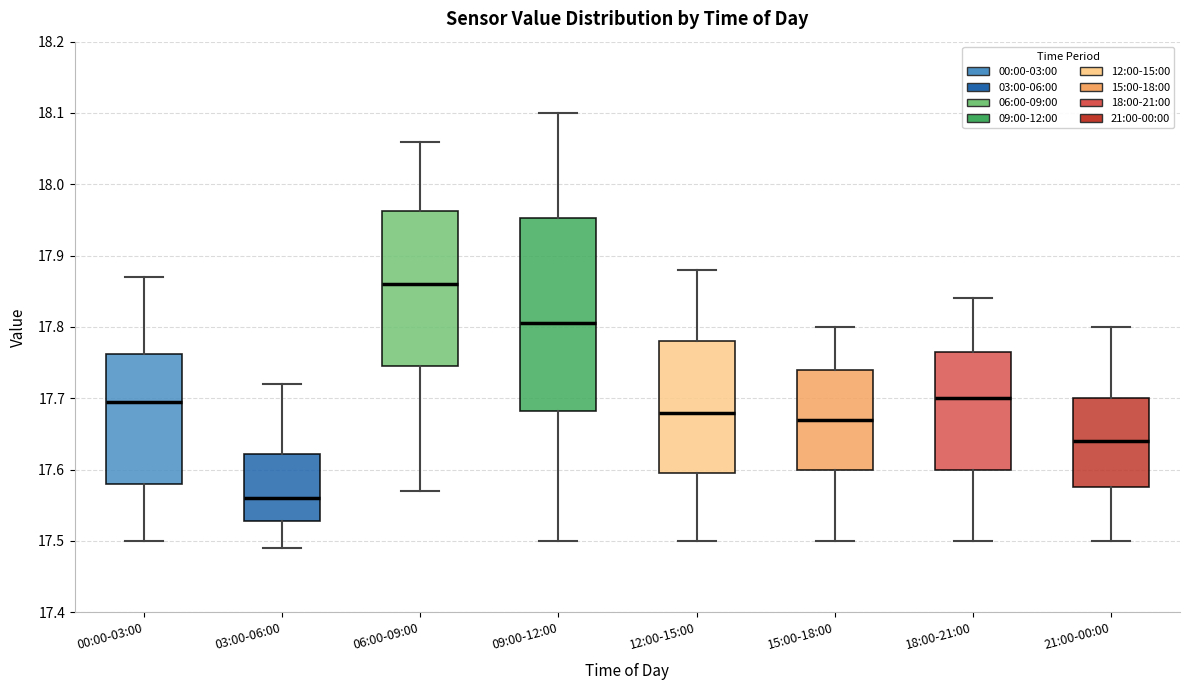

Which box has the highest median line?

06:00-09:00